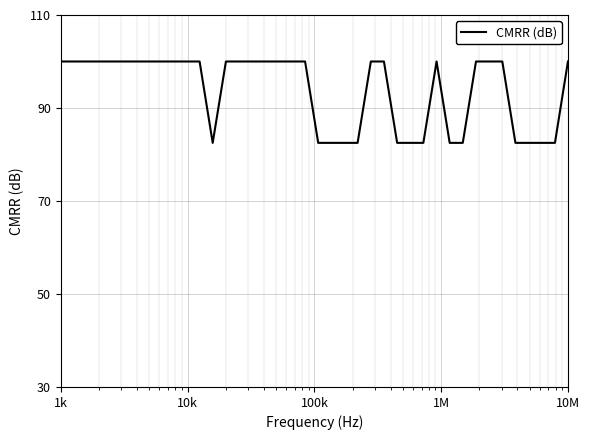

How many series are shown in this chart?

1